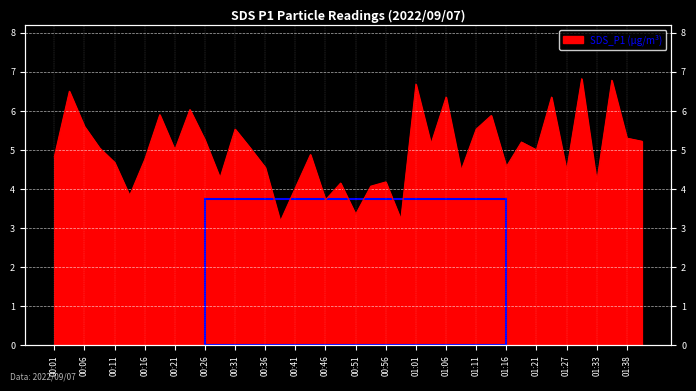

What is the maximum value shown in the chart?

6.8